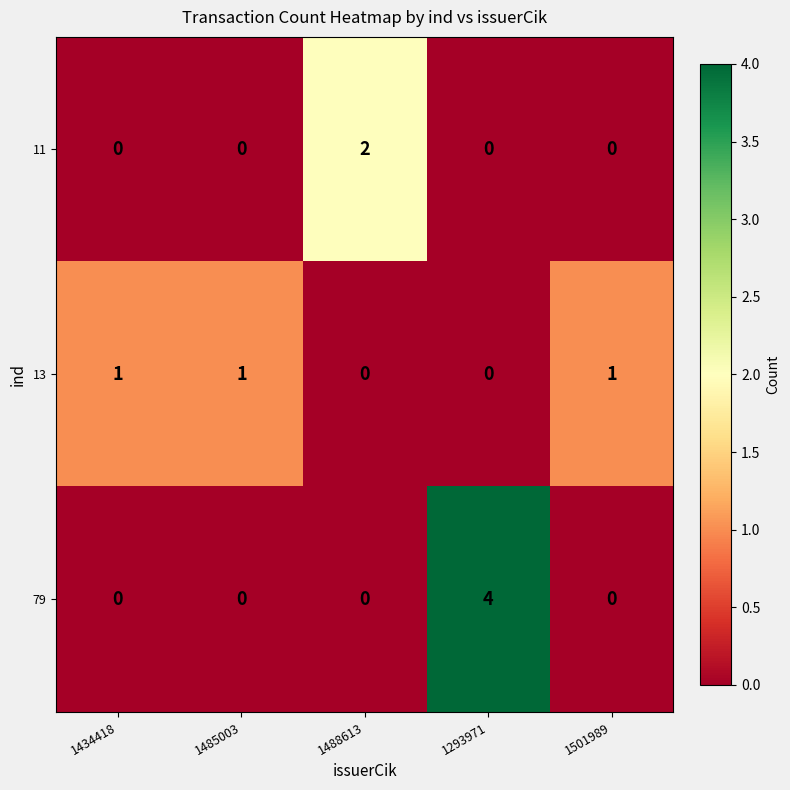

Count the number of data series in this chart.

3